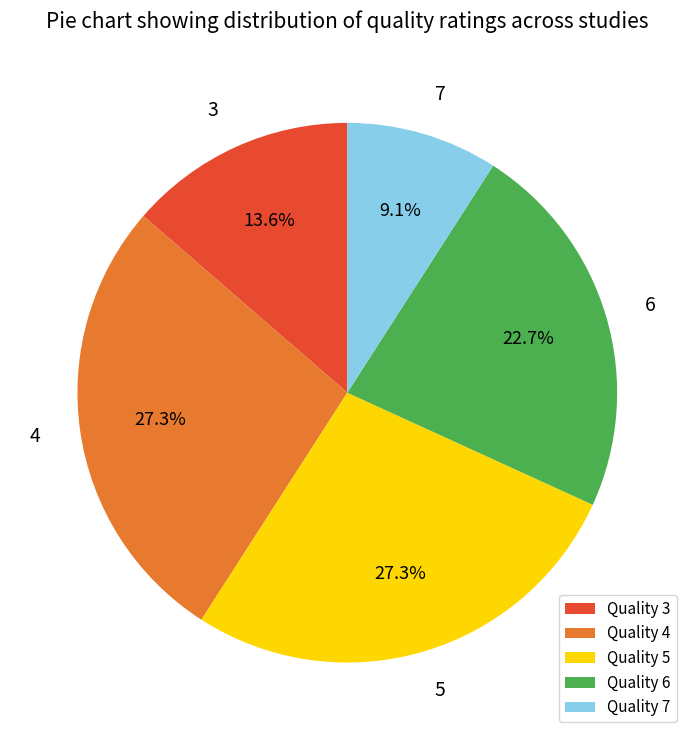

Which slice is the smallest?

Quality 7